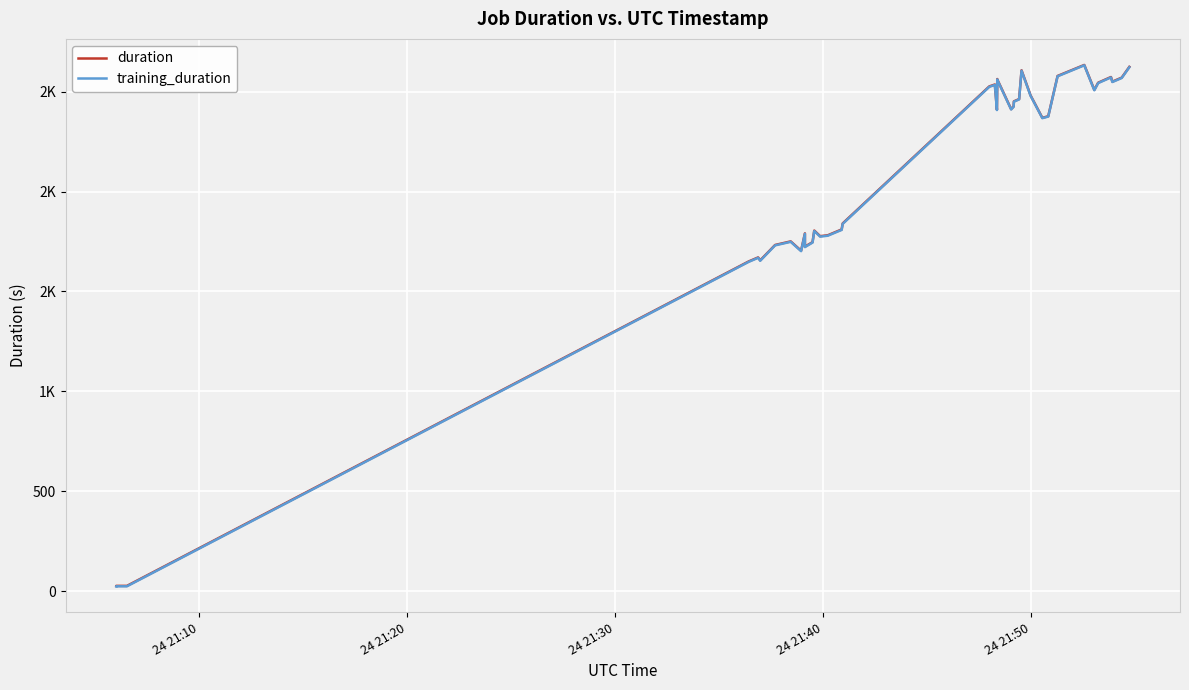

True or false: training_duration and duration intersect in this chart.

False